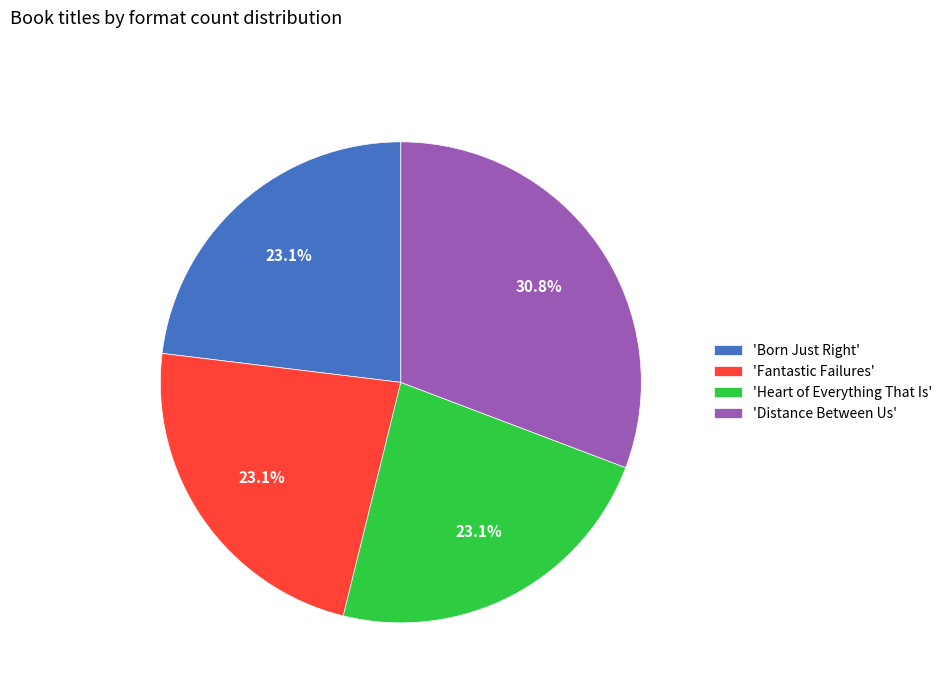

Which slice is the largest?

'Distance Between Us'